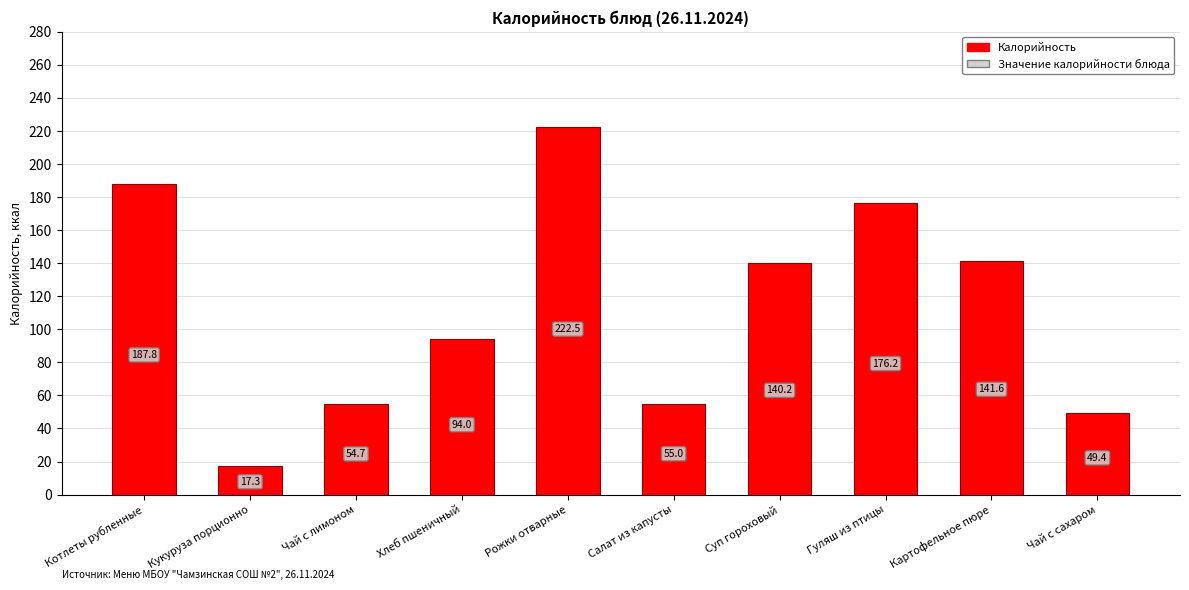

What is the change in value from Рожки отварные to Салат из капусты?

-167.5